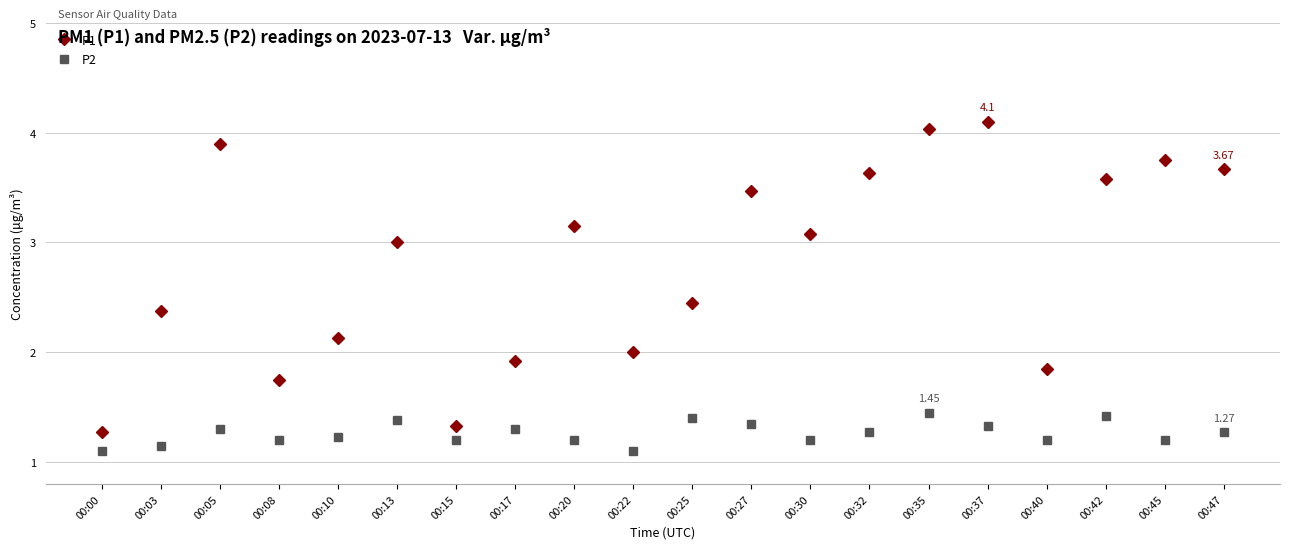

List the series in order of their peak value, highest first.

P1, P2